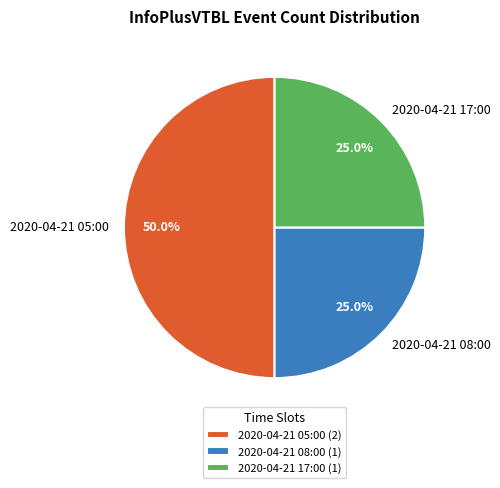

What percentage do 2020-04-21 17:00 and 2020-04-21 08:00 together represent?

50.0%